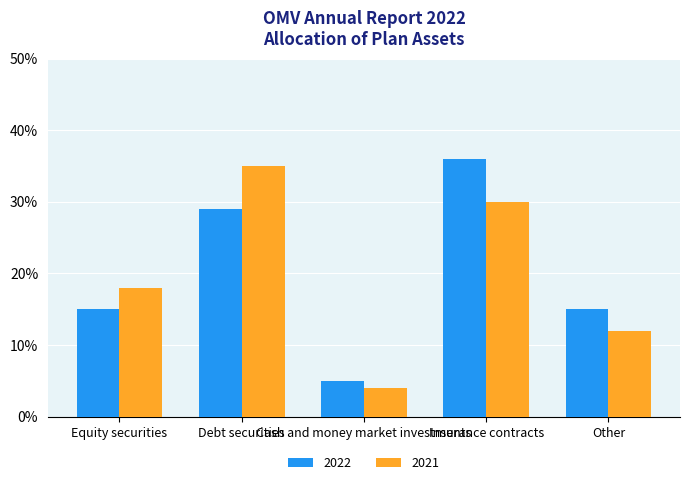

What are all the series names shown in the legend?

2022, 2021